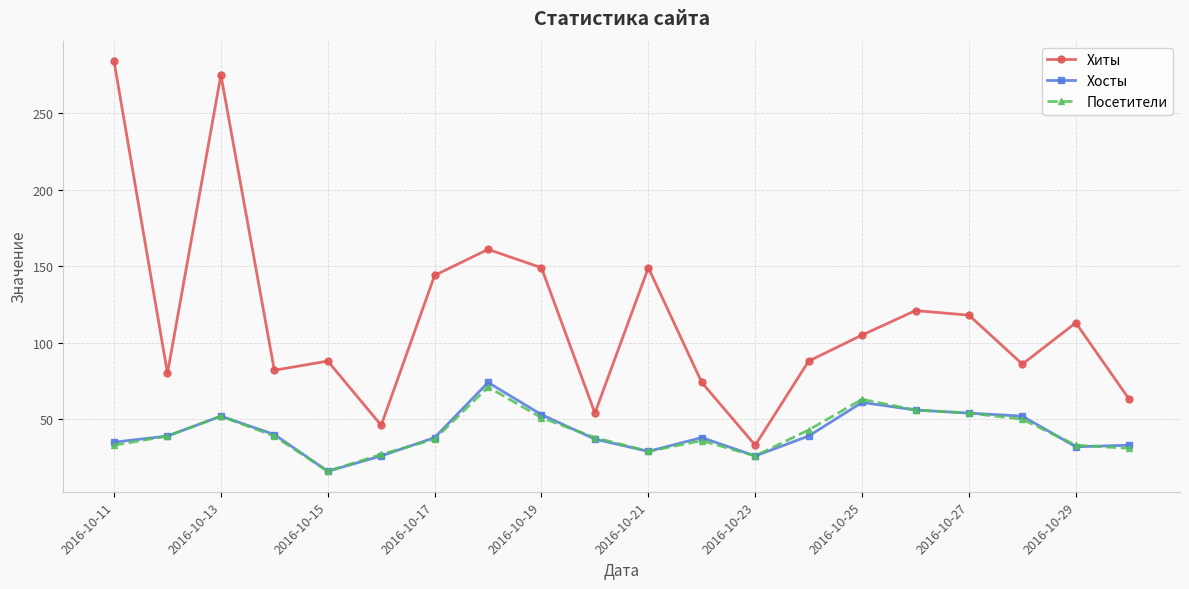

True or false: Посетители and Хиты intersect in this chart.

False